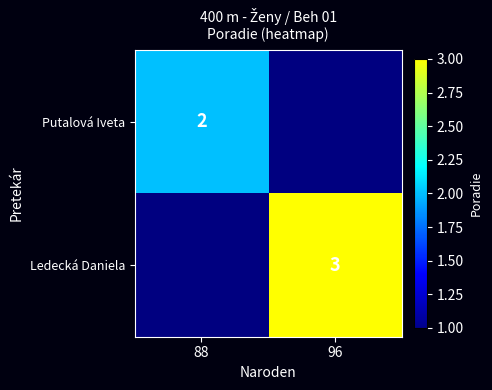

Is it true that Ledecká Daniela equals 3 at 96?

True